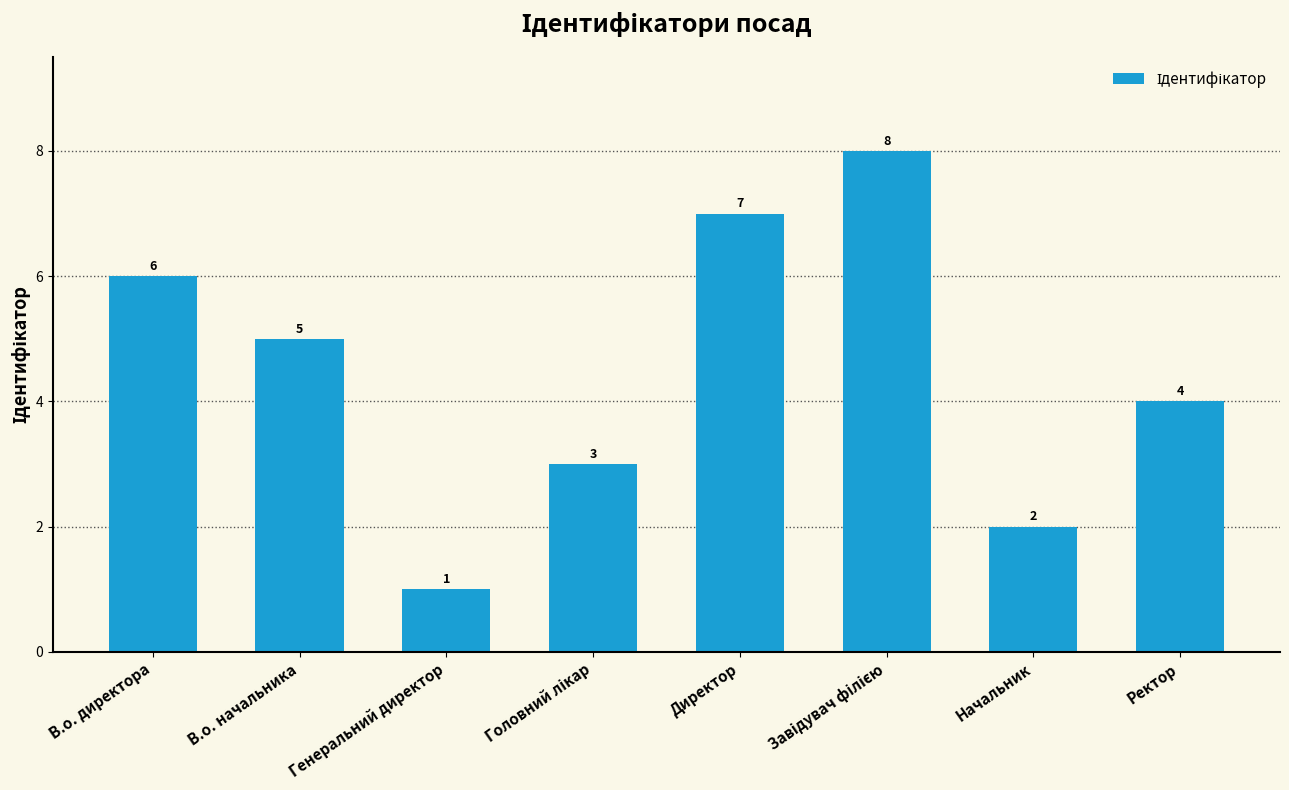

What is the sum of the values at В.о. начальника and Начальник?

7